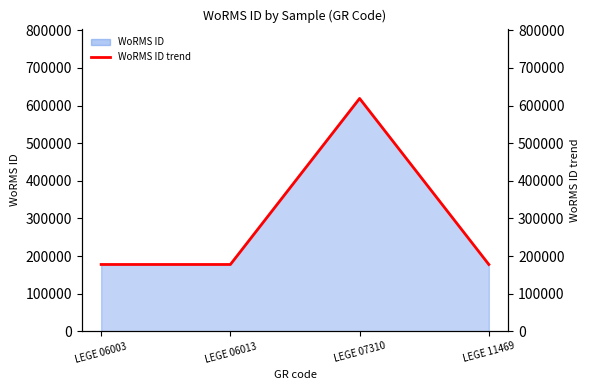

How many values exceed 177595?

1